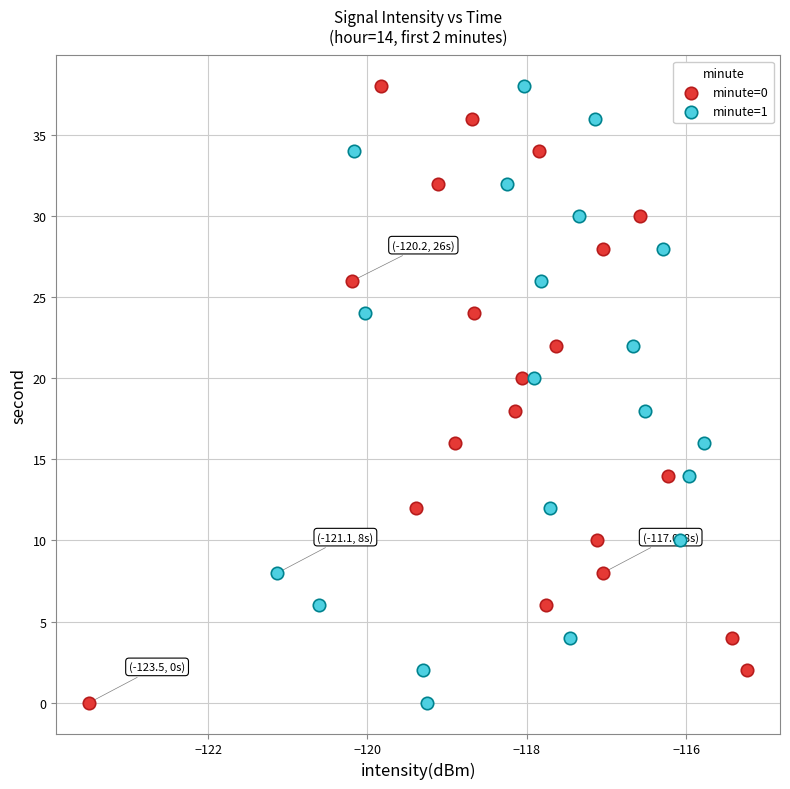

What are all the series names shown in the legend?

minute=0, minute=1